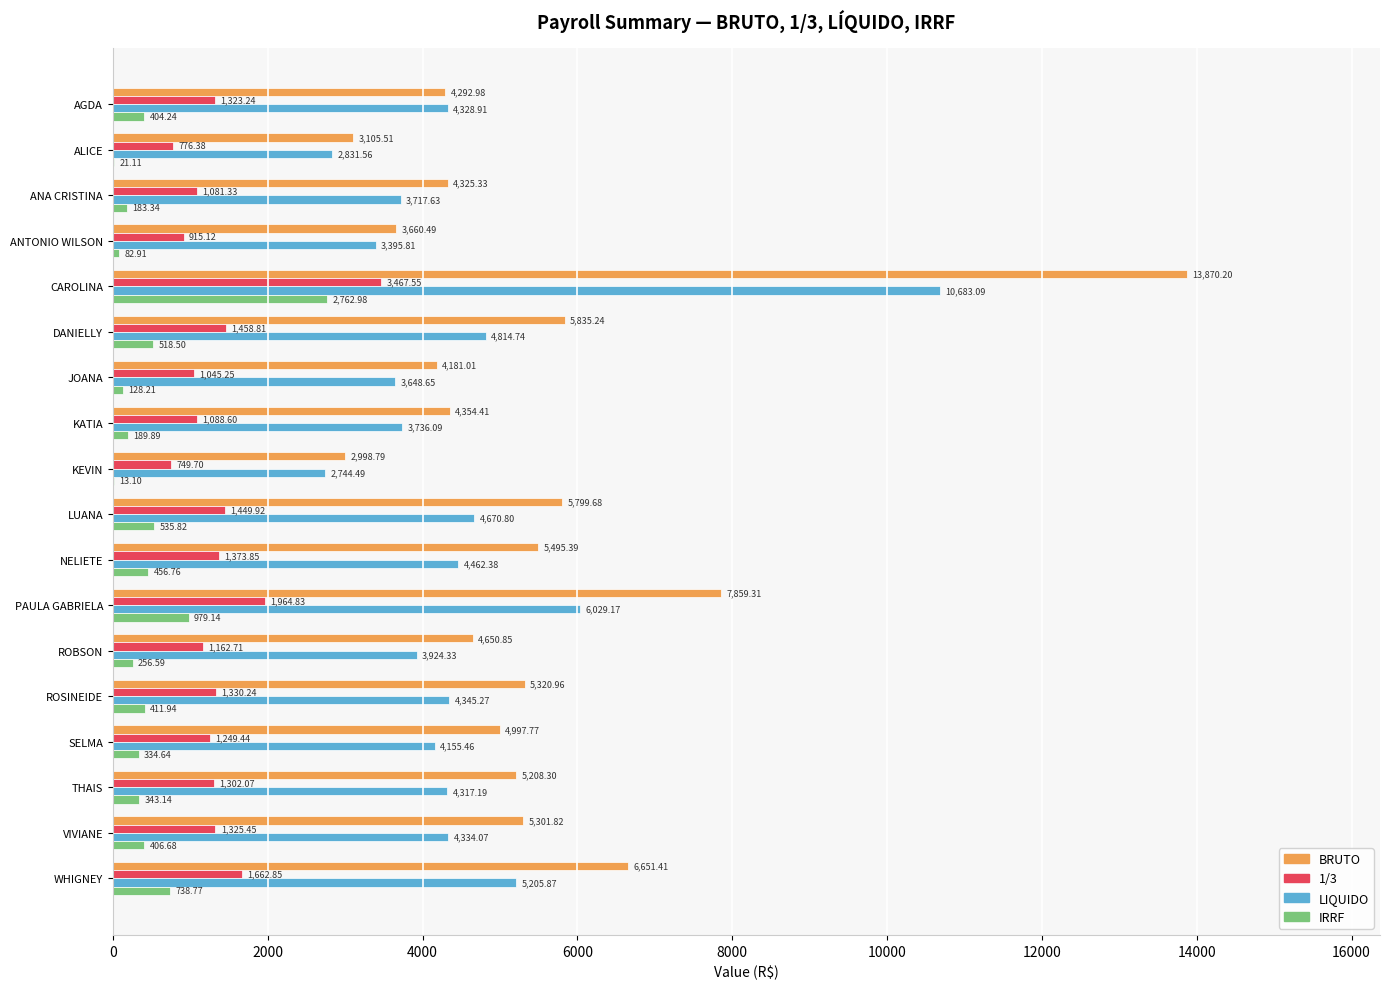

At which category is the sum across all series the highest?

CAROLINA